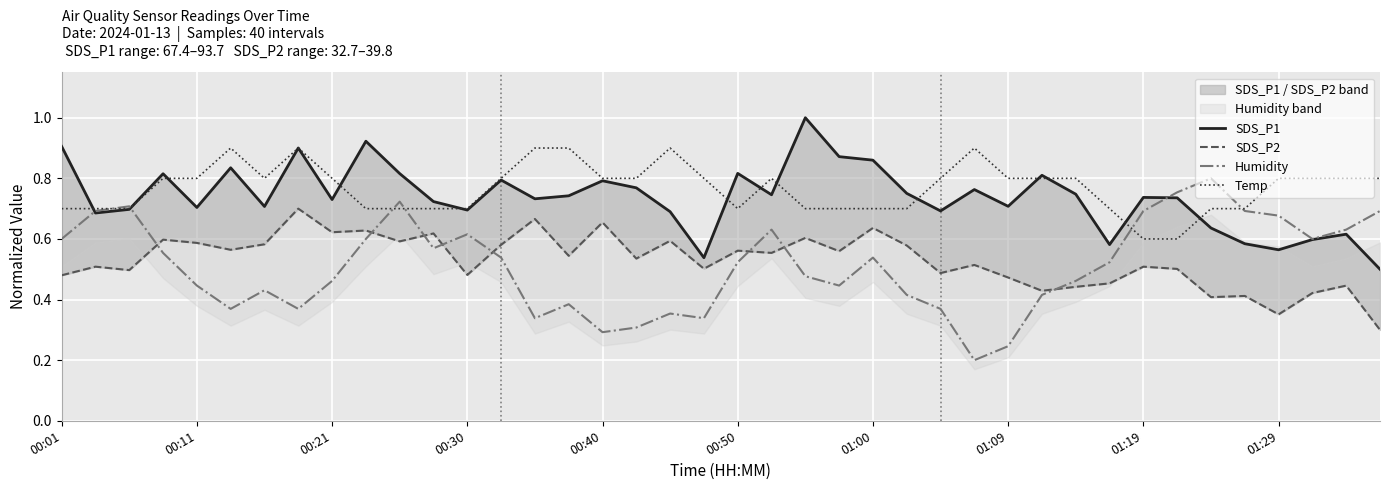

How many lines are shown in the chart?

4